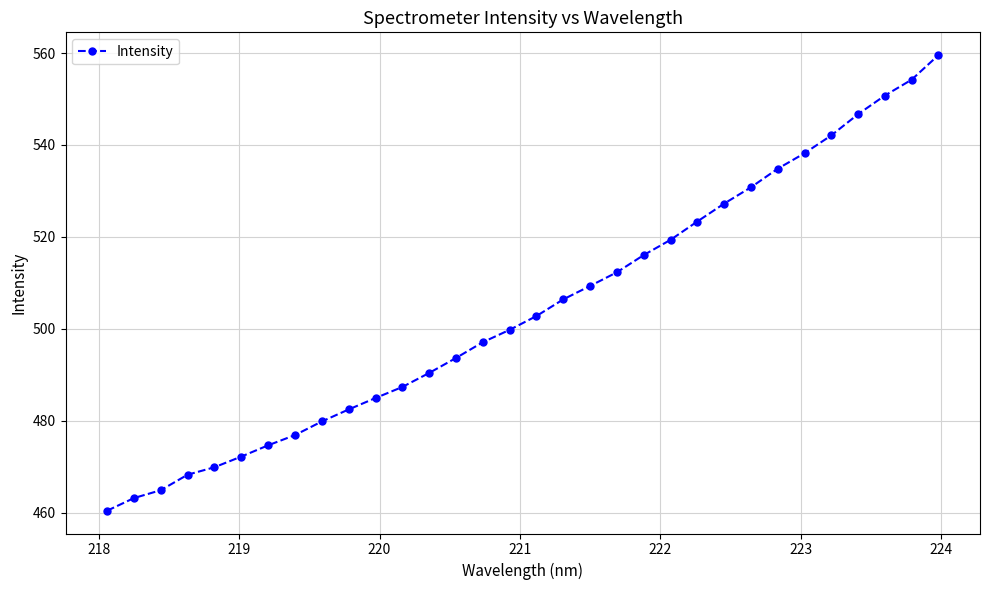

What is the smallest value displayed?

460.4